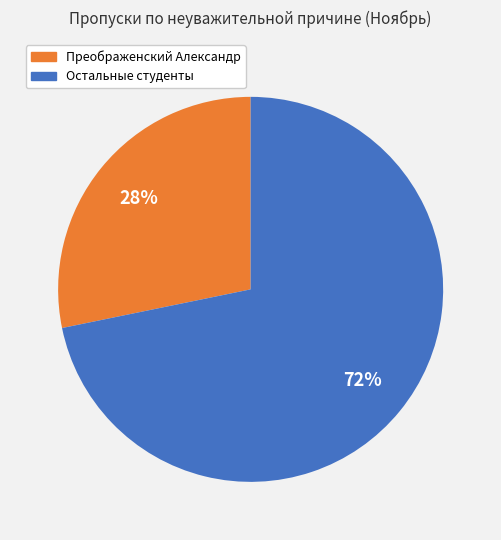

To the nearest percent, what is the difference between the largest and smallest slice percentages?

44%